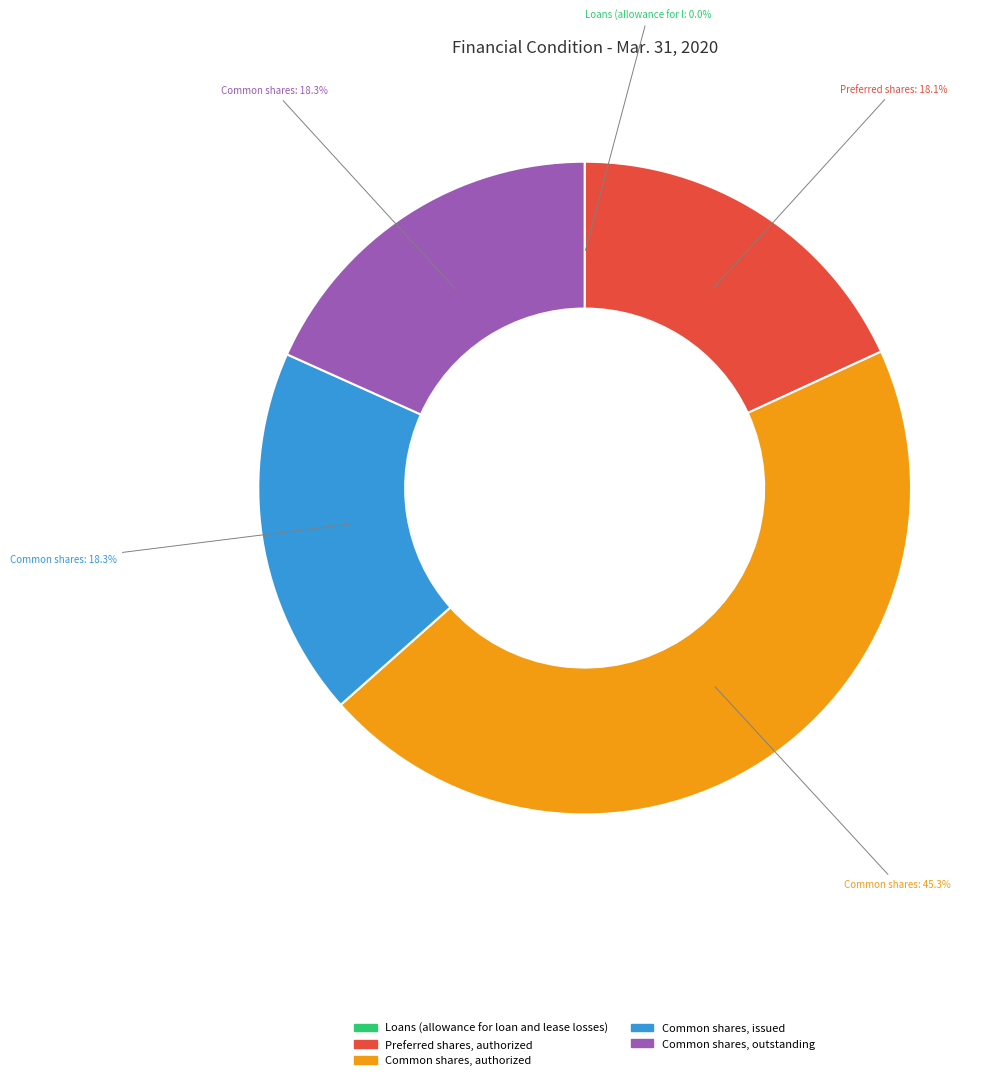

Which slice is the largest?

Common shares, authorized